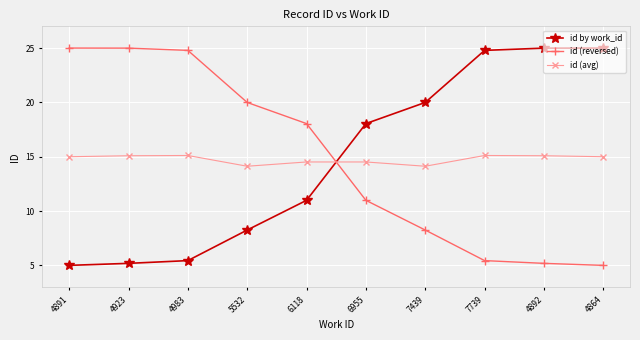

What is the spread (max minus min) of values at 4864?

20.0